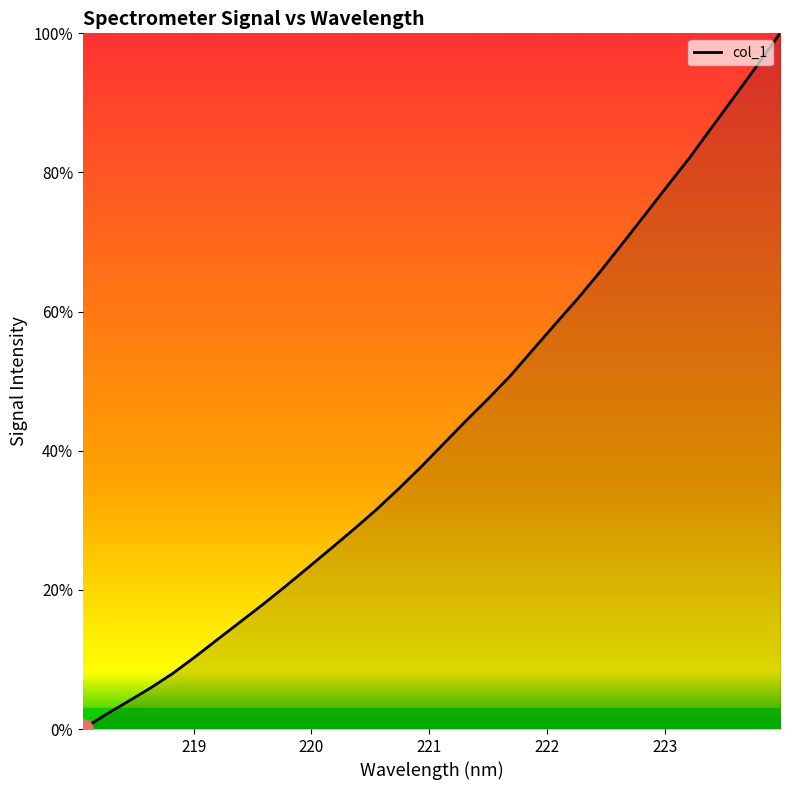

What is the greatest value displayed?

100.0